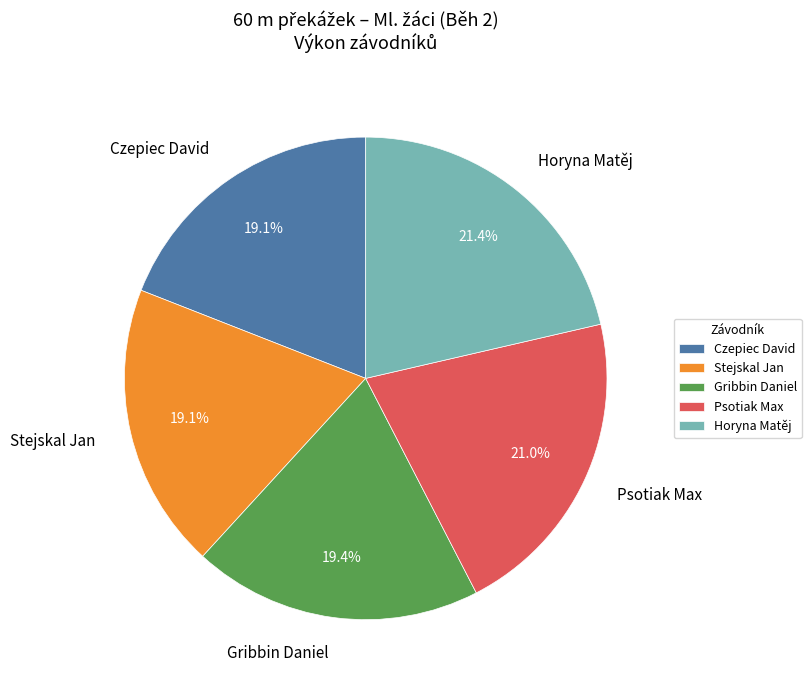

Combined, do Gribbin Daniel and Czepiec David account for over 50%?

No